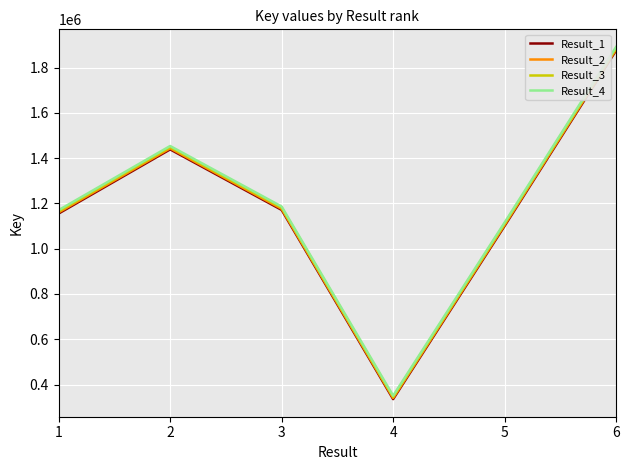

What value does the Result_1 series have at 2?

1438621